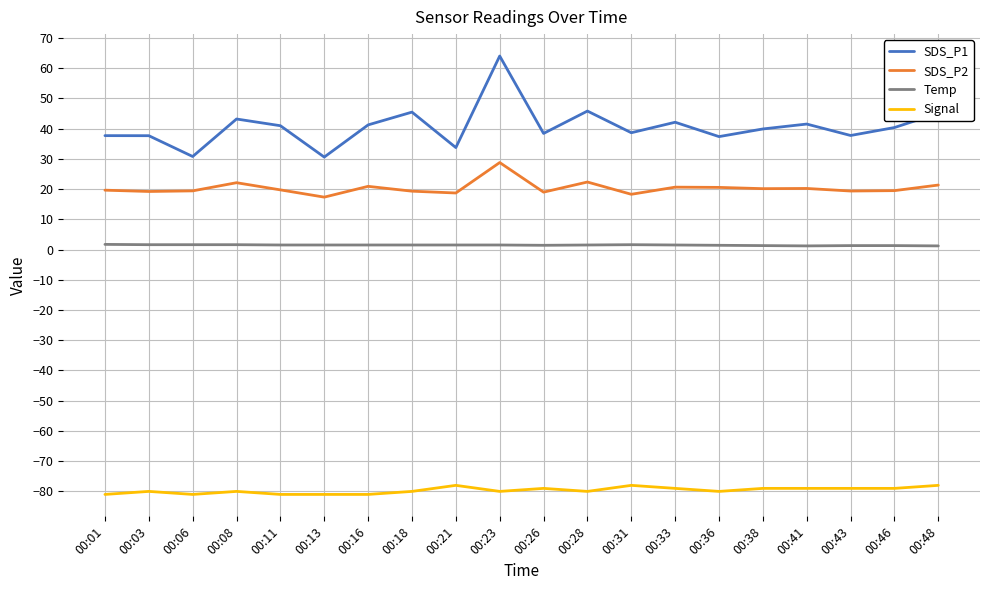

The Signal series shows -142.1 at 00:43. True or false?

False